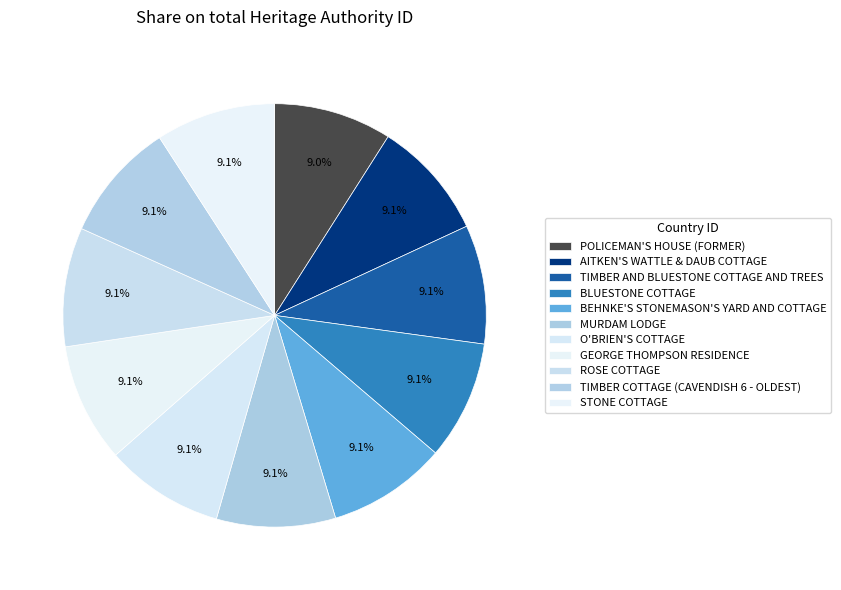

True or false: BLUESTONE COTTAGE accounts for 15% of the total.

False